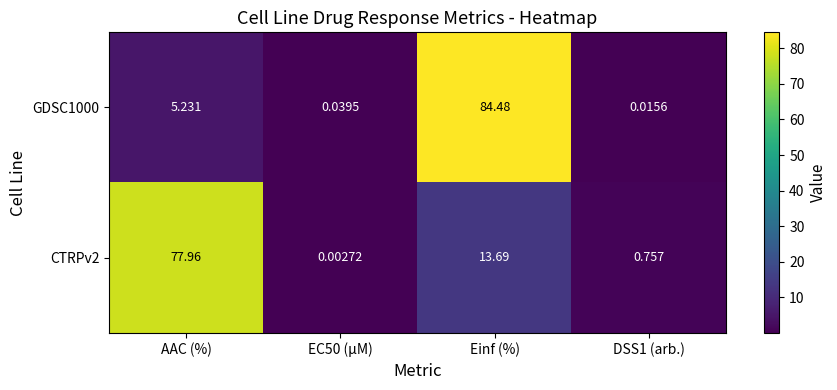

At which label does CTRPv2 first exceed 13?

AAC (%)